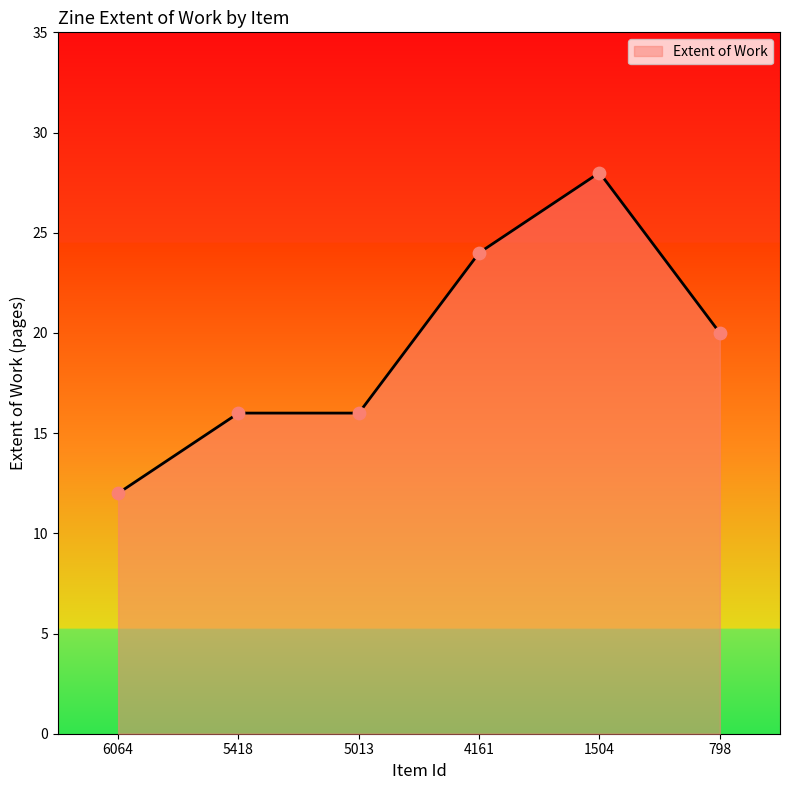

What is the change in value from 6064 to 5418?

+4